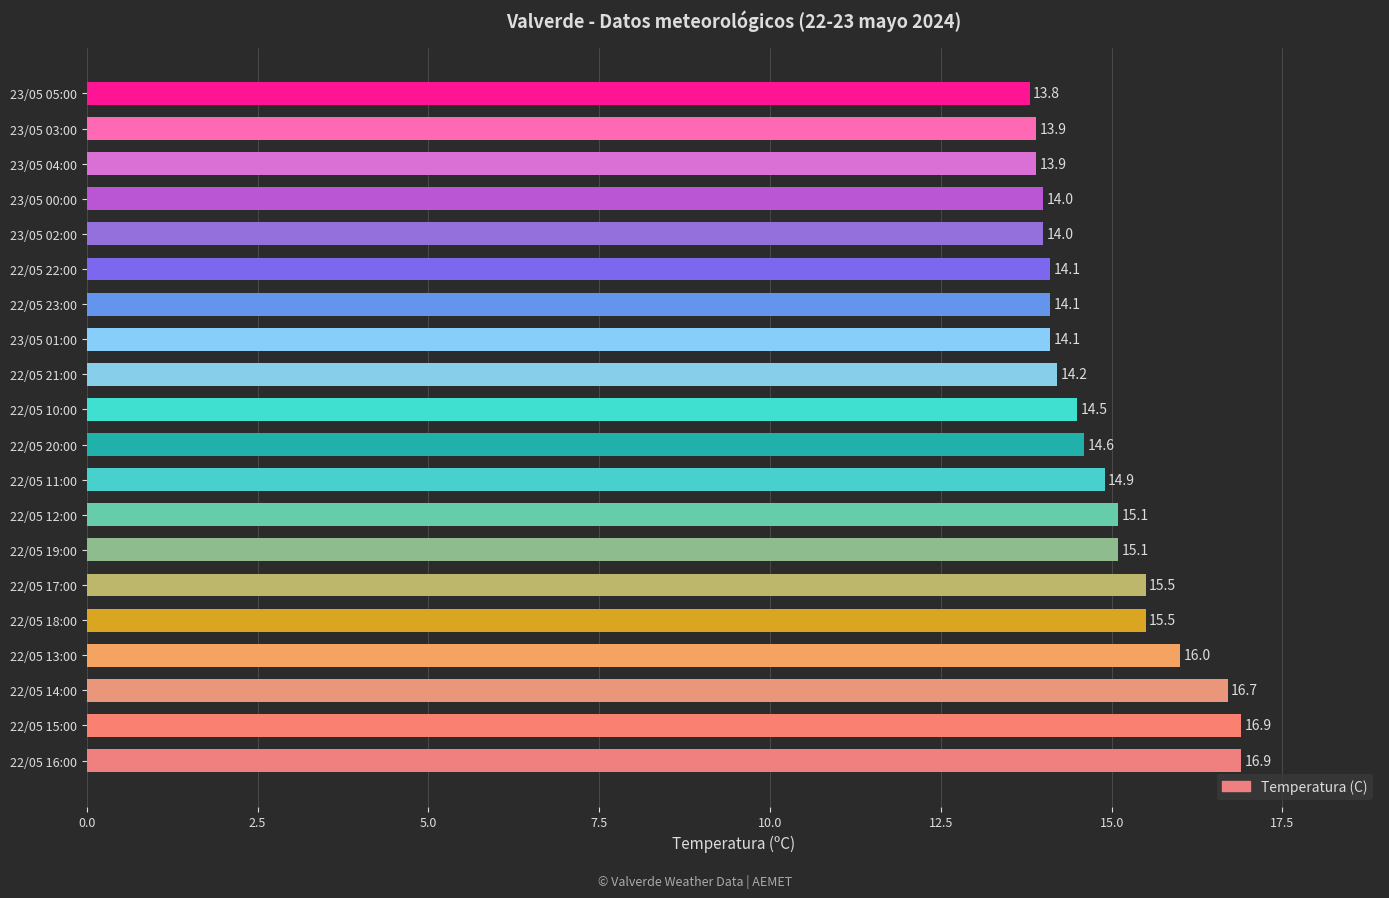

Are the bars grouped side by side (vs. stacked)?

No